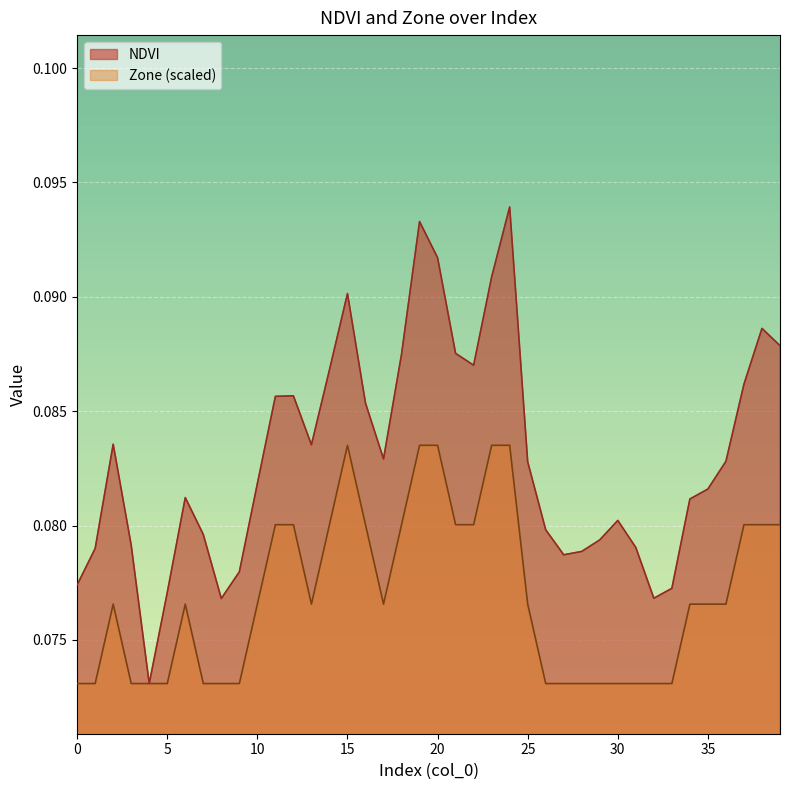

At how many categories does at least one series exceed 0?

40